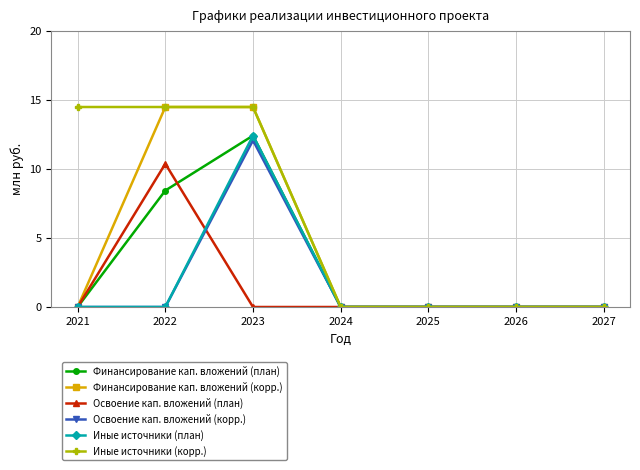

What is the value of the Иные источники (корр.) point at the 2nd from the left?

14.5